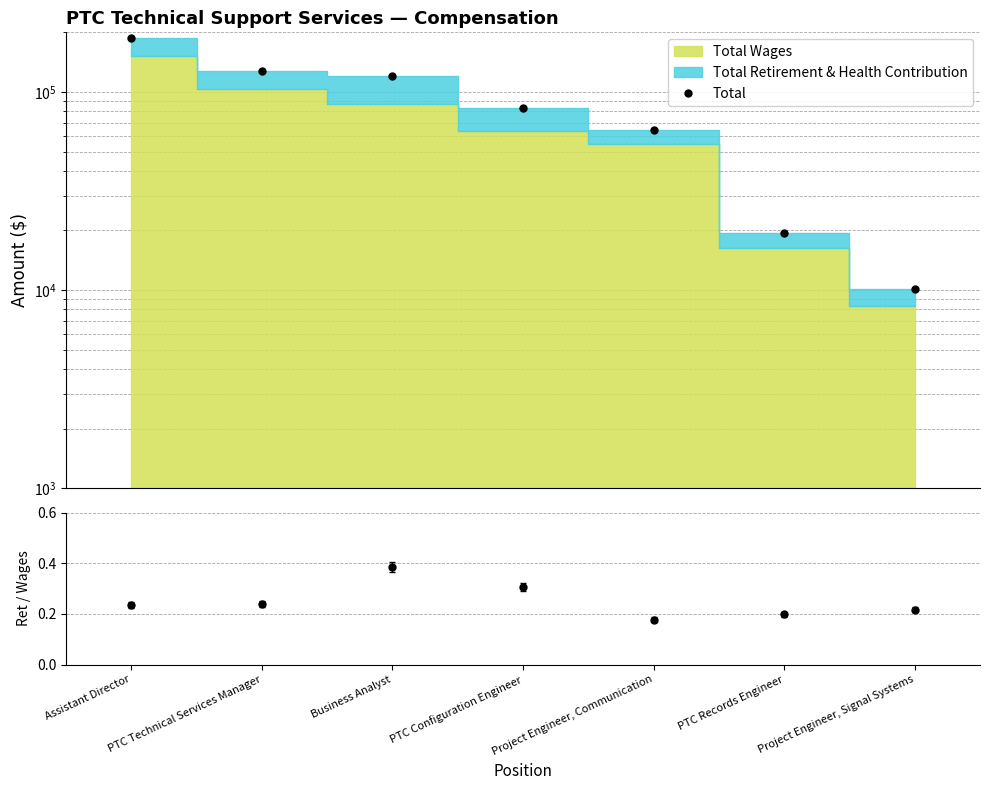

Which label corresponds to the largest value in the chart?

Assistant Director